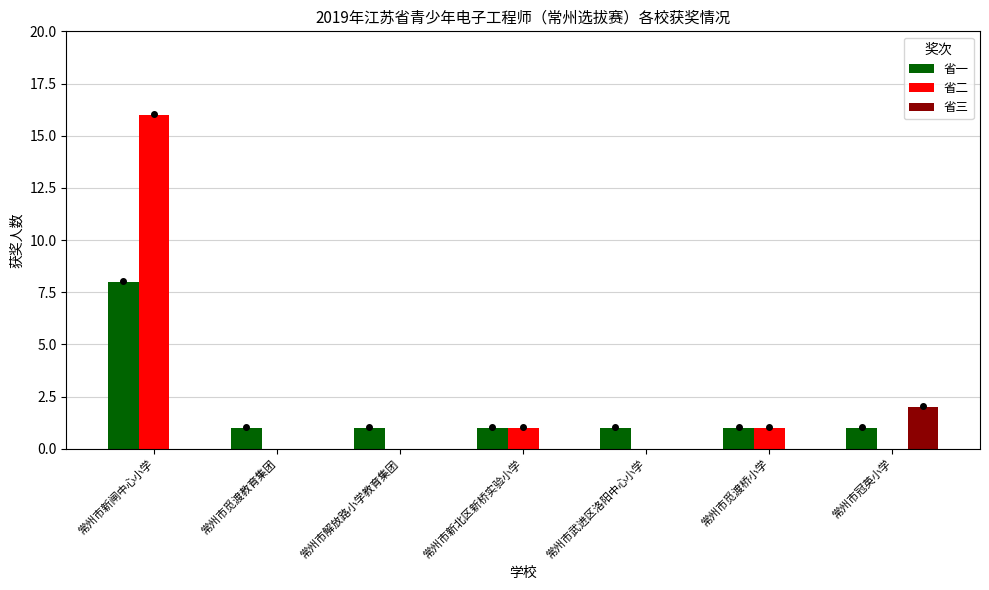

What is the highest value of the 省二 series?

16